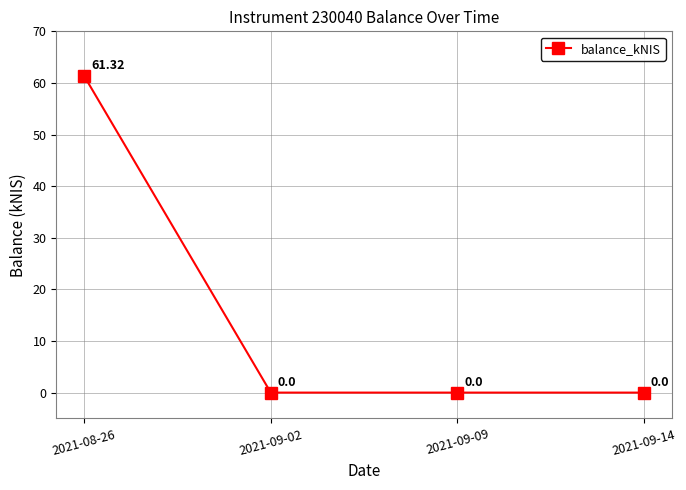

Between 2021-09-14 and 2021-08-26, which is larger?

2021-08-26